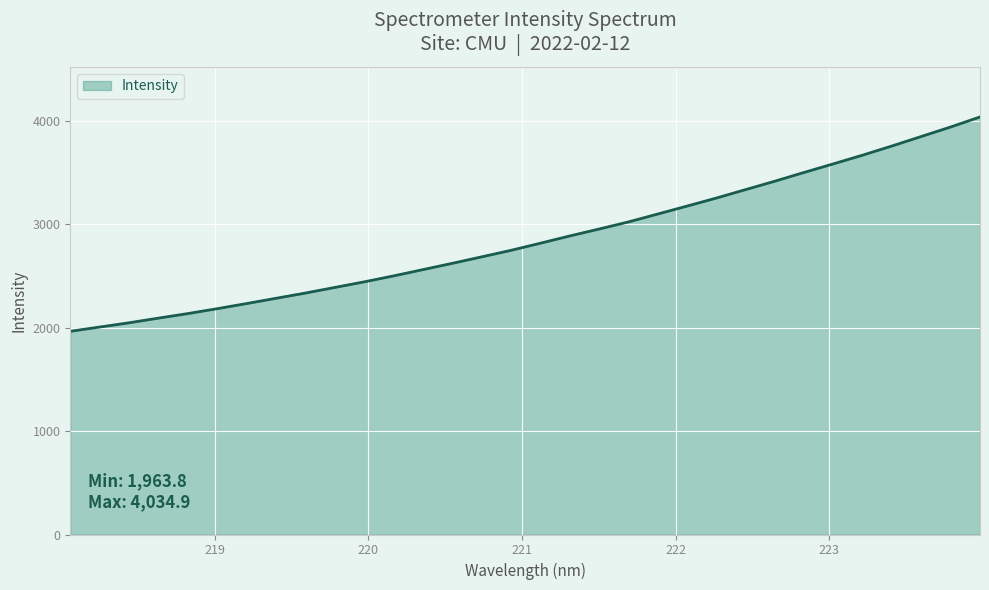

What is the greatest value displayed?

4034.9